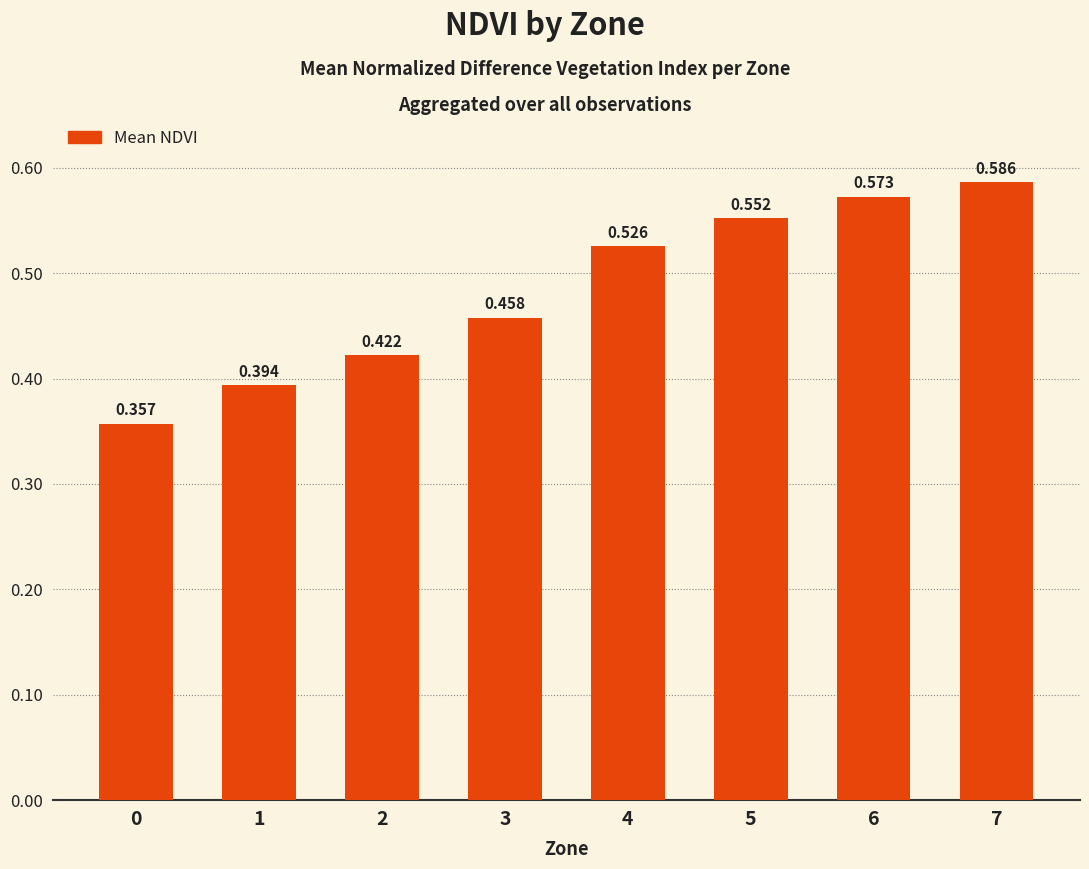

True or false: the data shows 0.2 at 3.

False